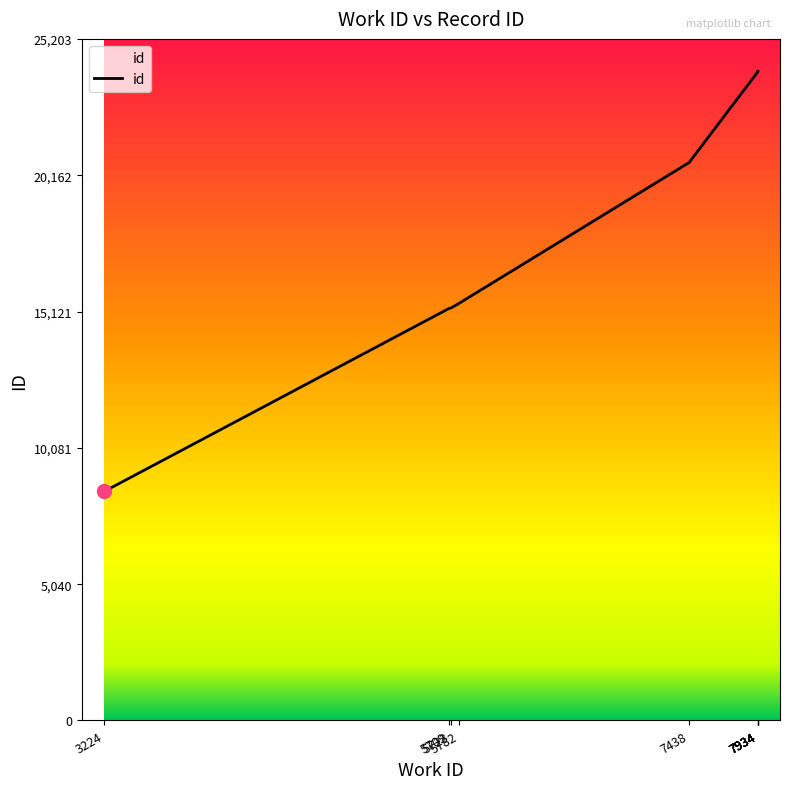

At which label does the data first exceed 23994?

7934